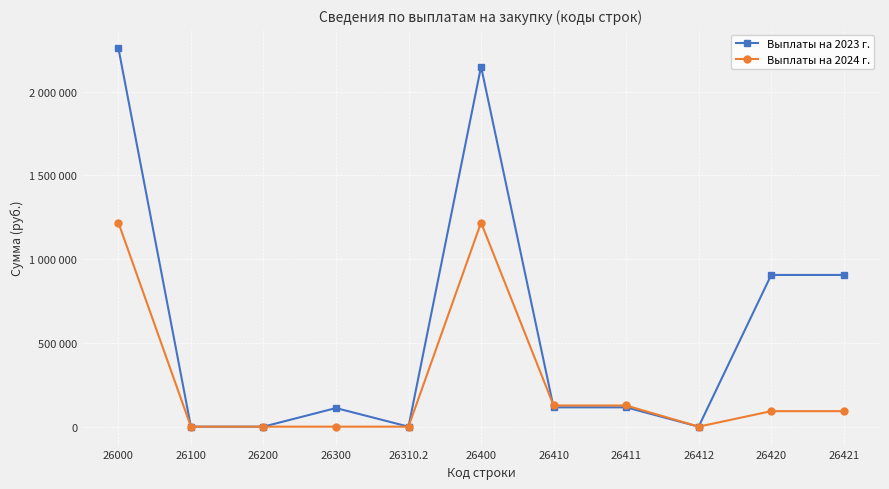

At how many categories does at least one series exceed 1514969?

2